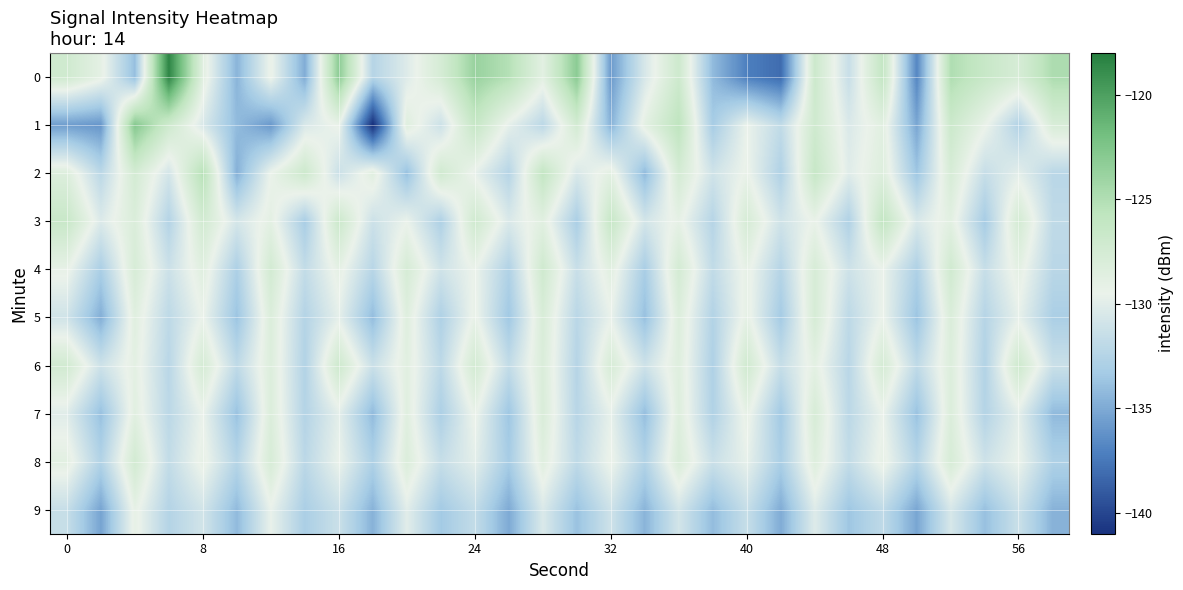

Count the number of categories in the chart.

30